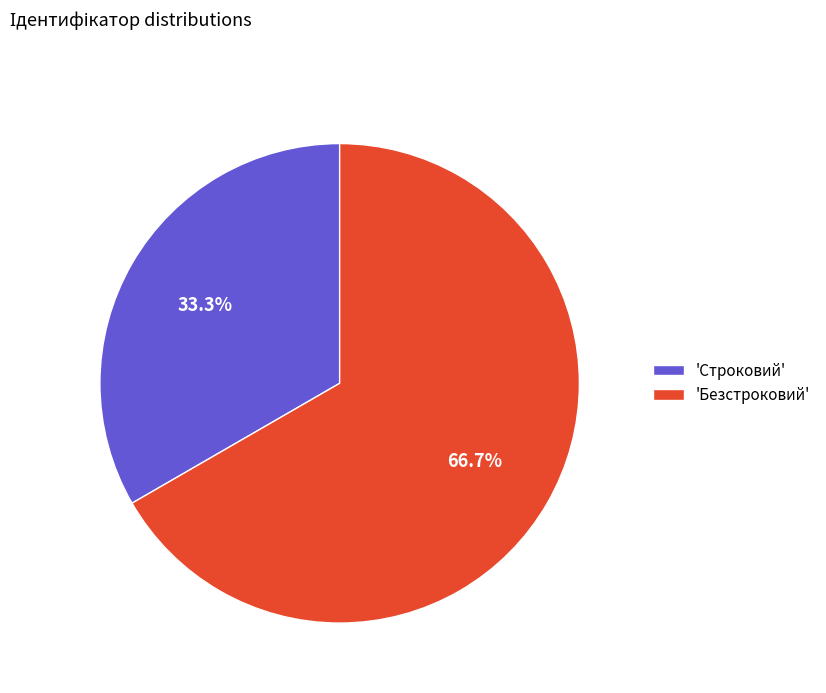

What percentage do 'Безстроковий' and 'Строковий' together represent?

100.0%